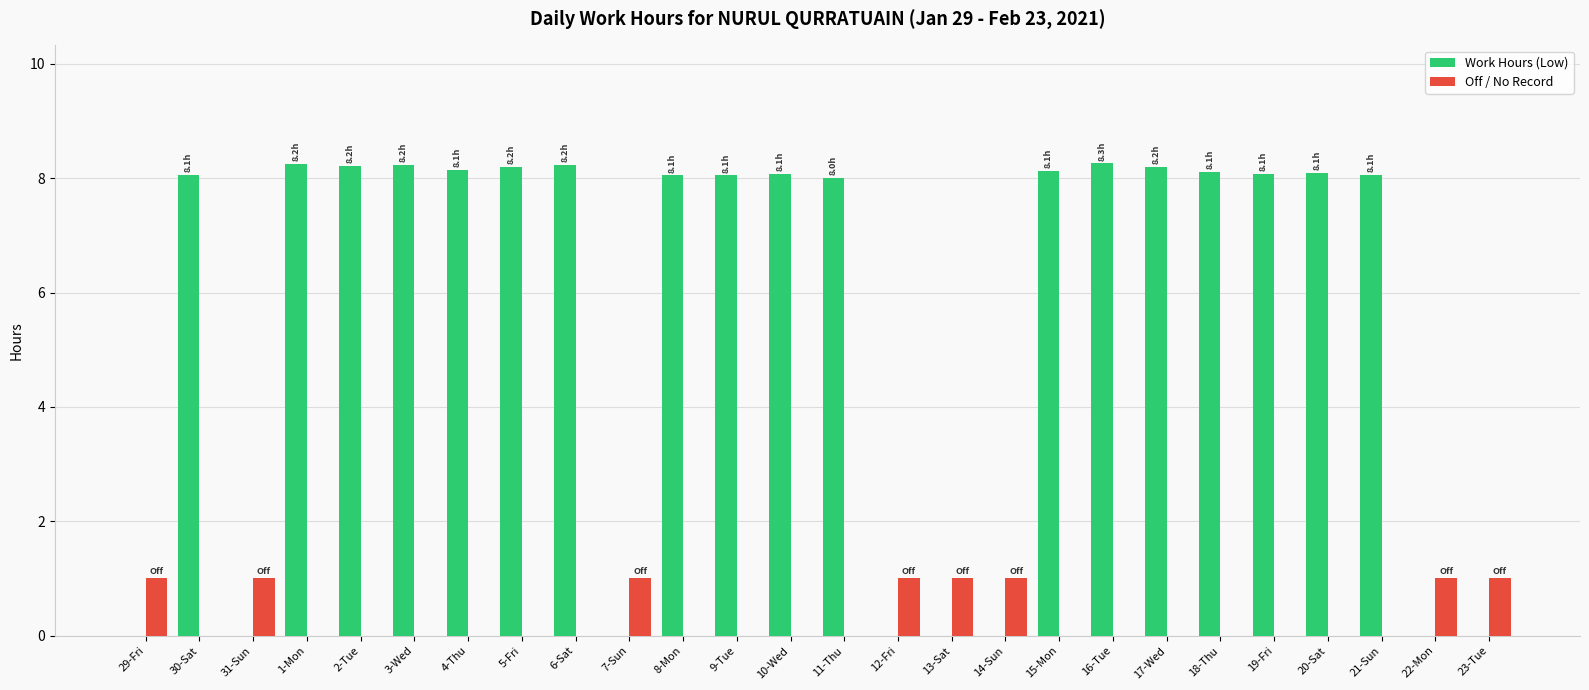

What is the maximum value for Off / No Record?

1.0